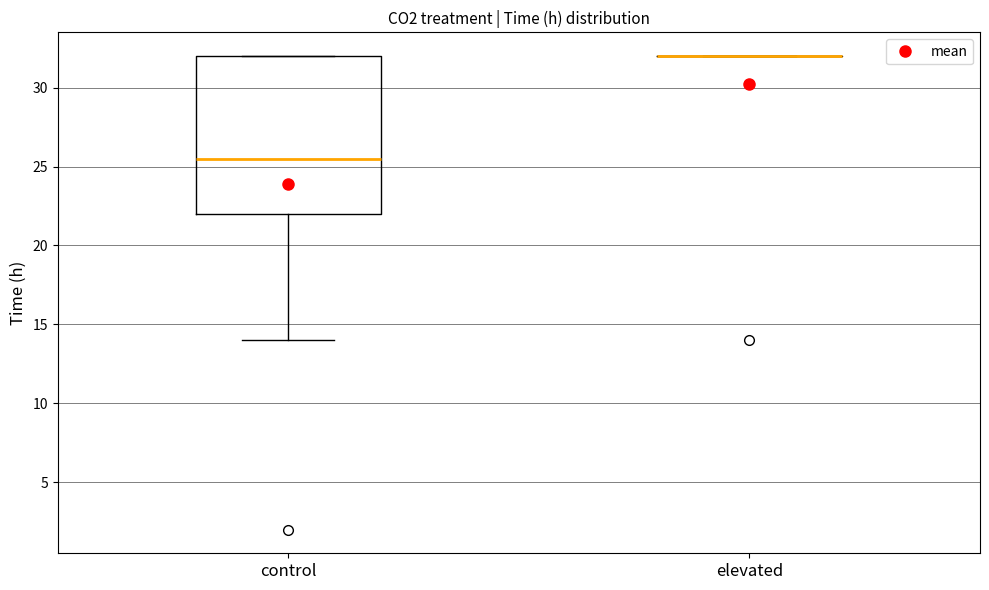

Which box is the tallest, from its lower edge to its upper edge?

control